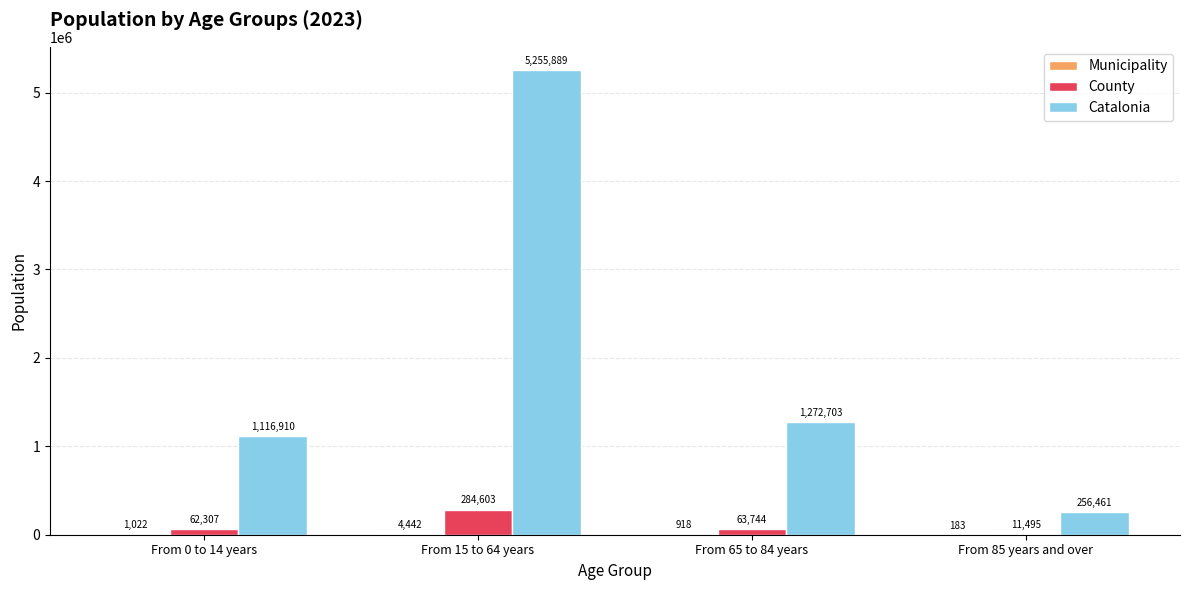

How many categories are shown in the chart?

4